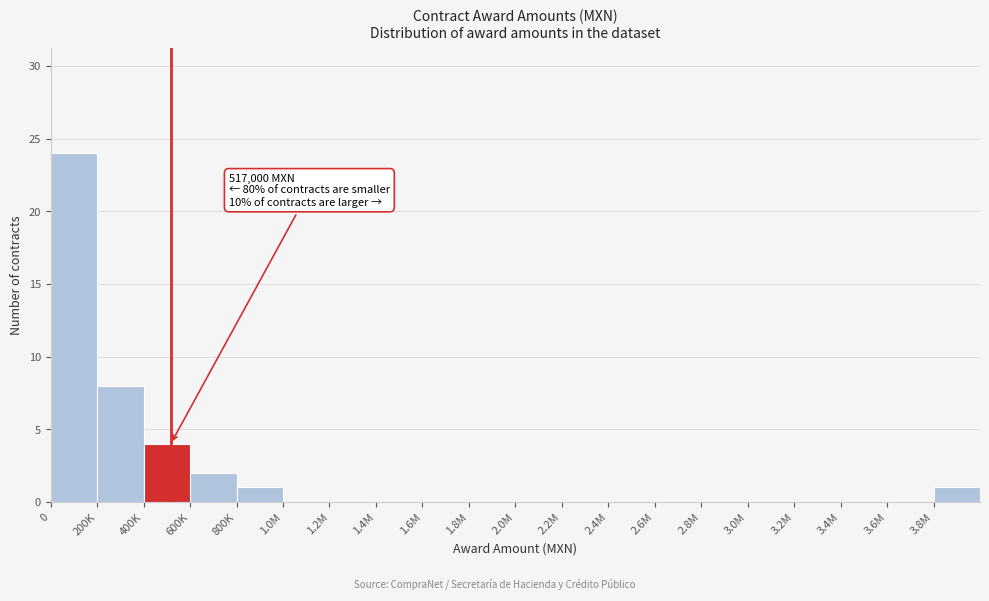

Reading left to right, list all the values displayed in this chart.

0=24	200K=8	400K=4	600K=2	800K=1	1.0M=0	1.2M=0	1.4M=0	1.6M=0	1.8M=0	2.0M=0	2.2M=0	2.4M=0	2.6M=0	2.8M=0	3.0M=0	3.2M=0	3.4M=0	3.6M=0	3.8M=1